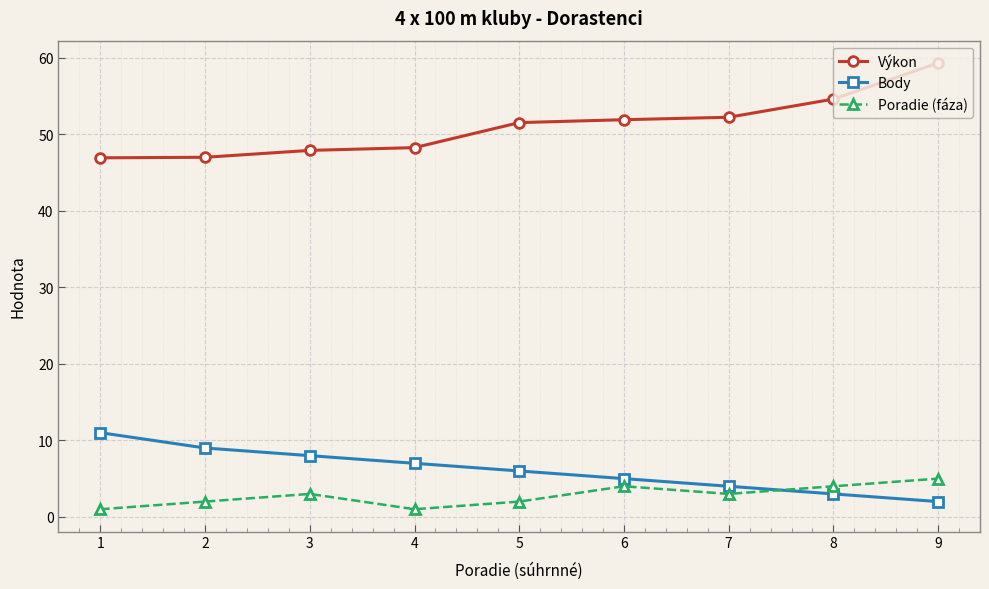

Is this an area chart (filled region under the line)?

No